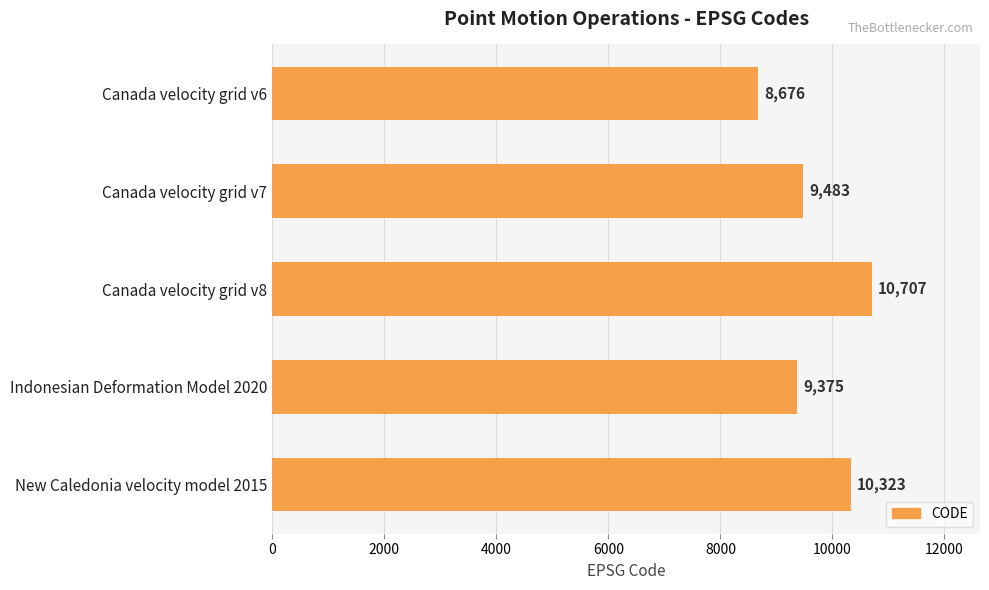

Does the chart contain stacked bars?

No